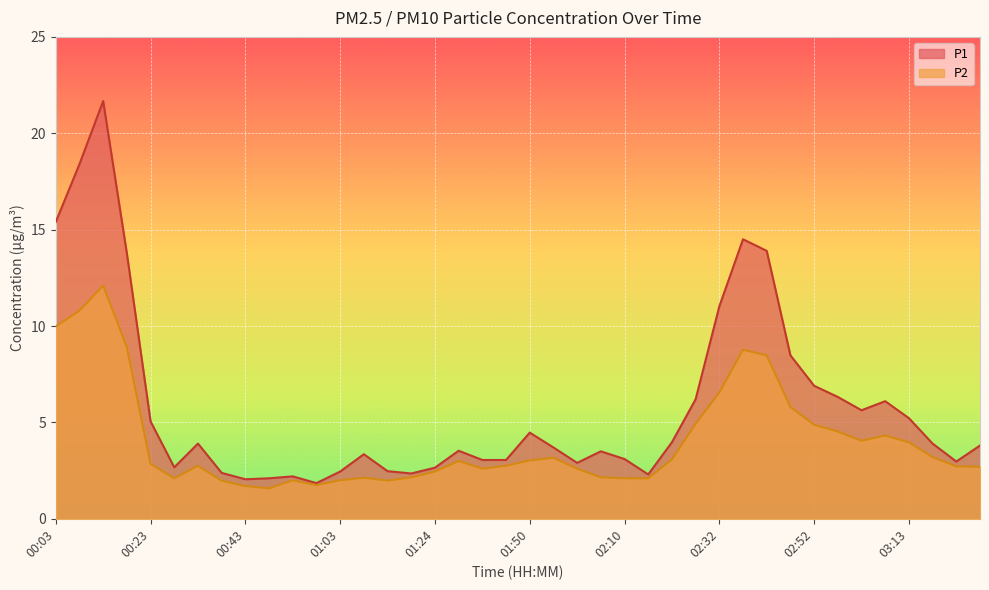

What is the spread (max minus min) of values at 00:58?

0.1